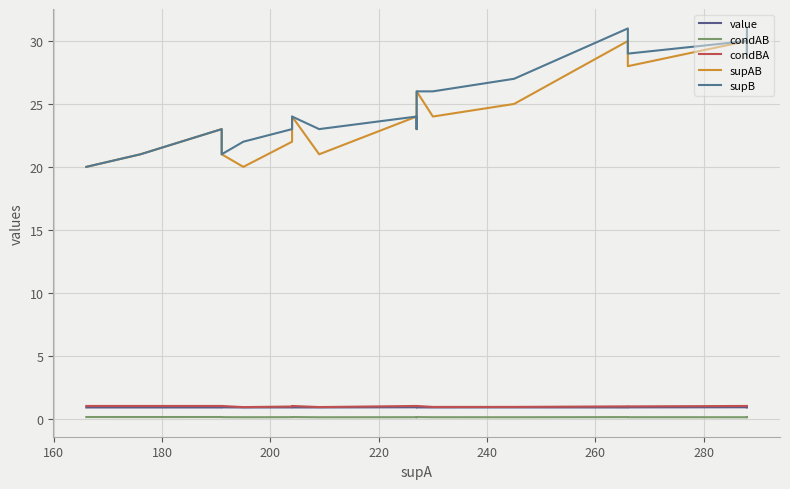

Is the value of condBA at 200 greater than the value of value at 14?

Yes